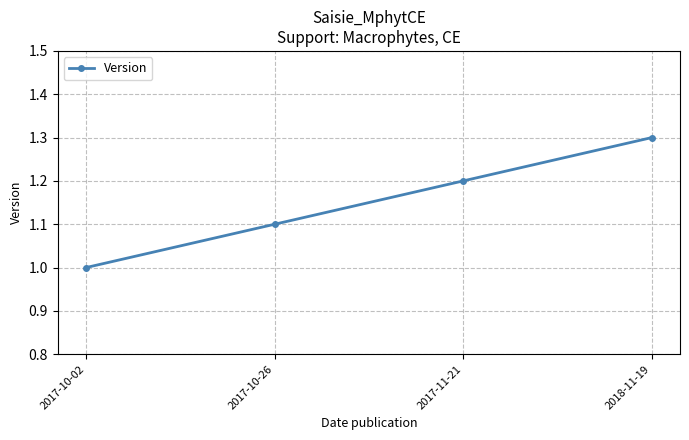

What is the greatest value displayed?

1.3